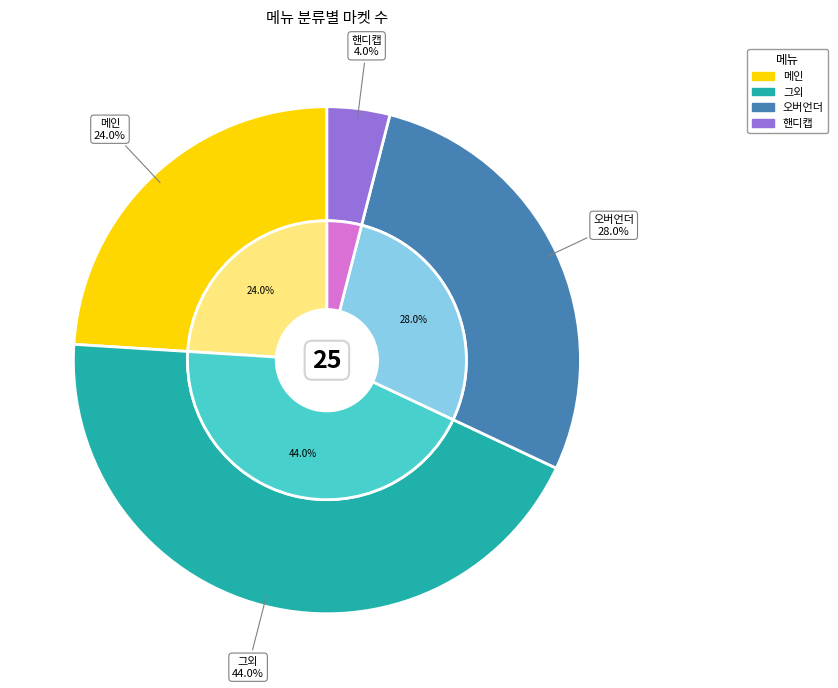

True or false: 핸디캡 accounts for 1% of the total.

False